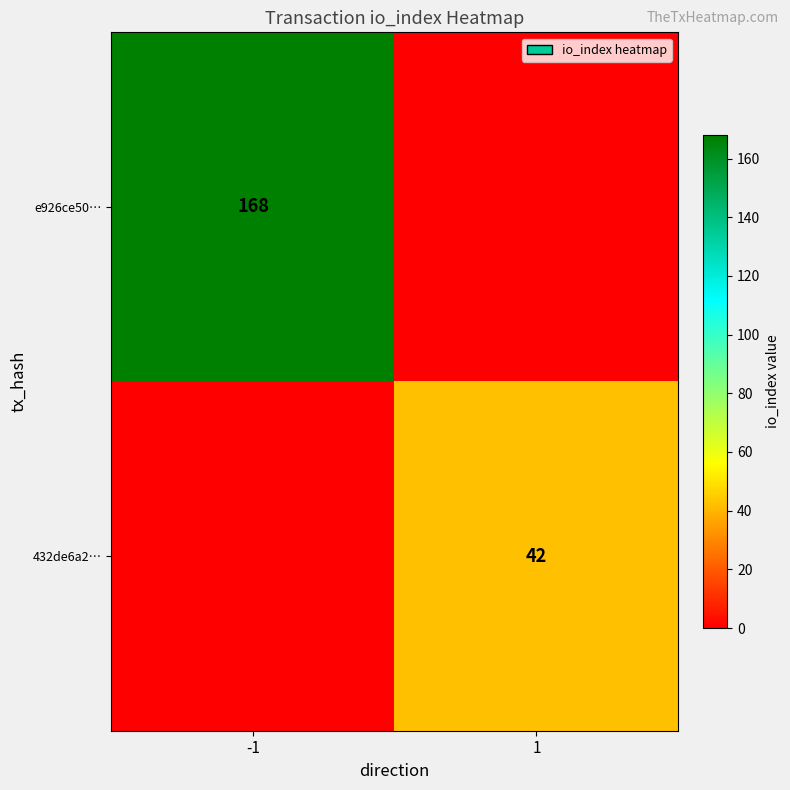

The e926ce50… series shows 168 at -1. True or false?

True